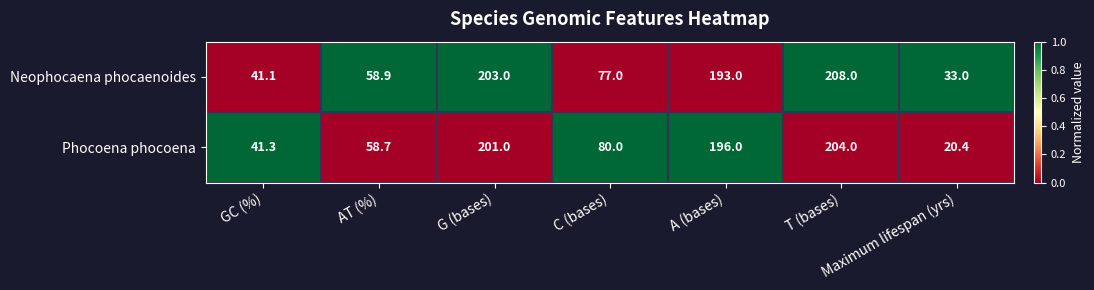

List the series in order of their peak value, highest first.

Neophocaena phocaenoides, Phocoena phocoena